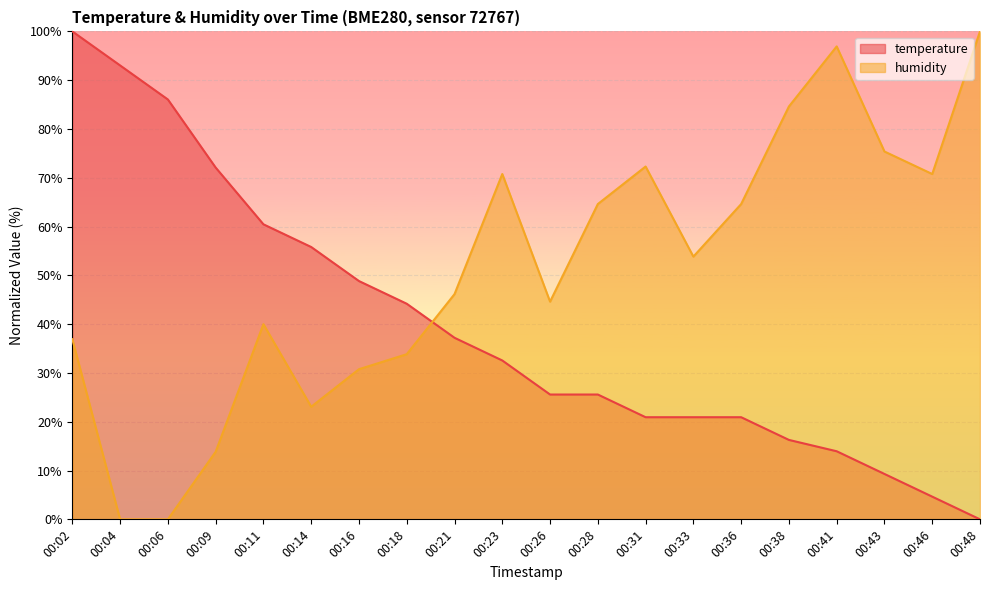

What is the difference between the maximum and minimum values in the humidity series?

100.0